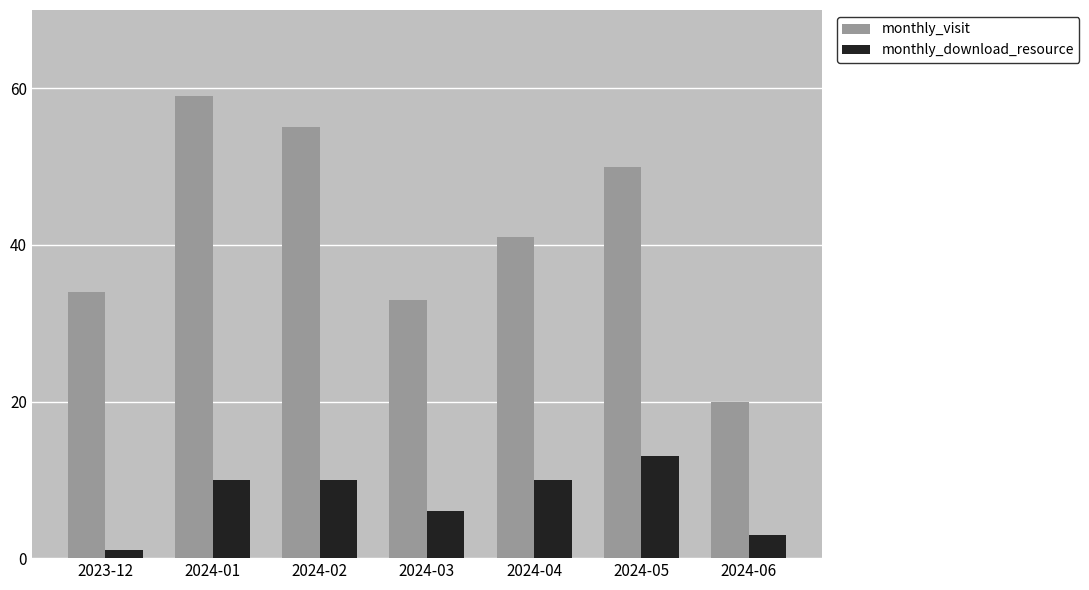

What position from the right is 2024-01?

6